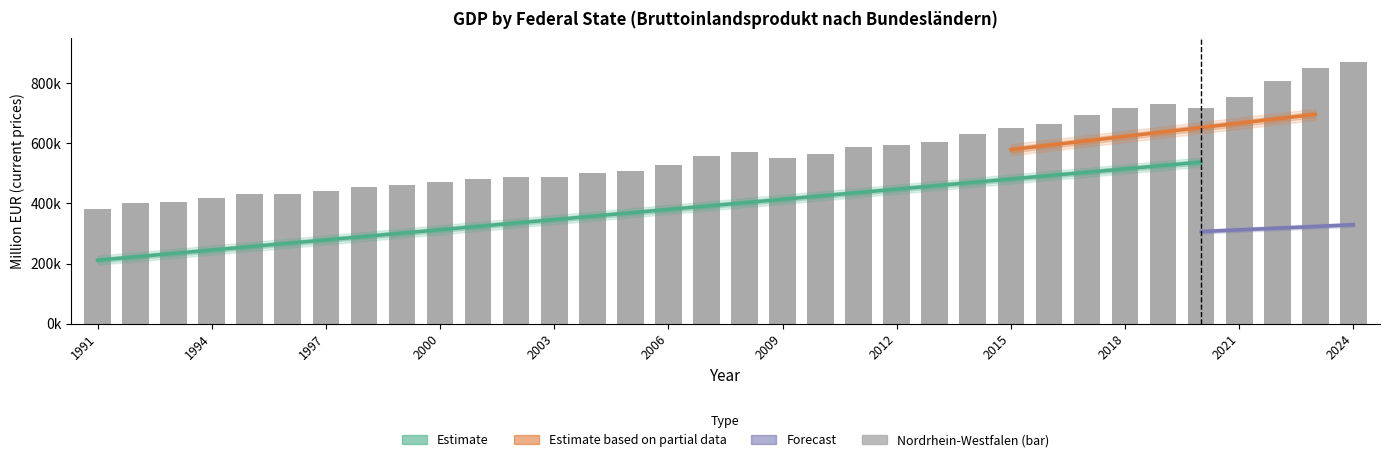

Between 2004 and 1995, which is larger?

2004